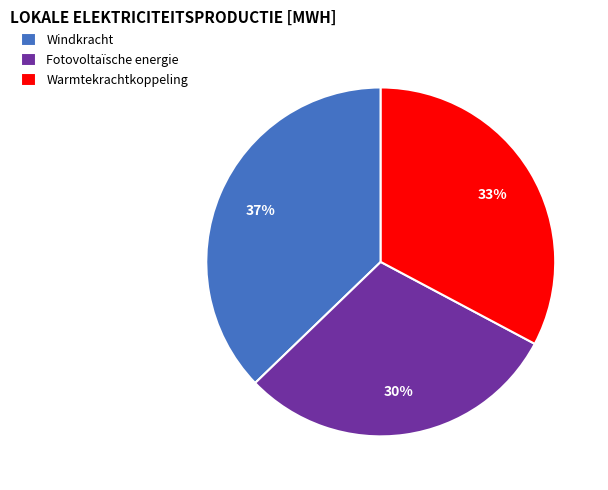

Which category has the smallest portion of the pie?

Fotovoltaïsche energie